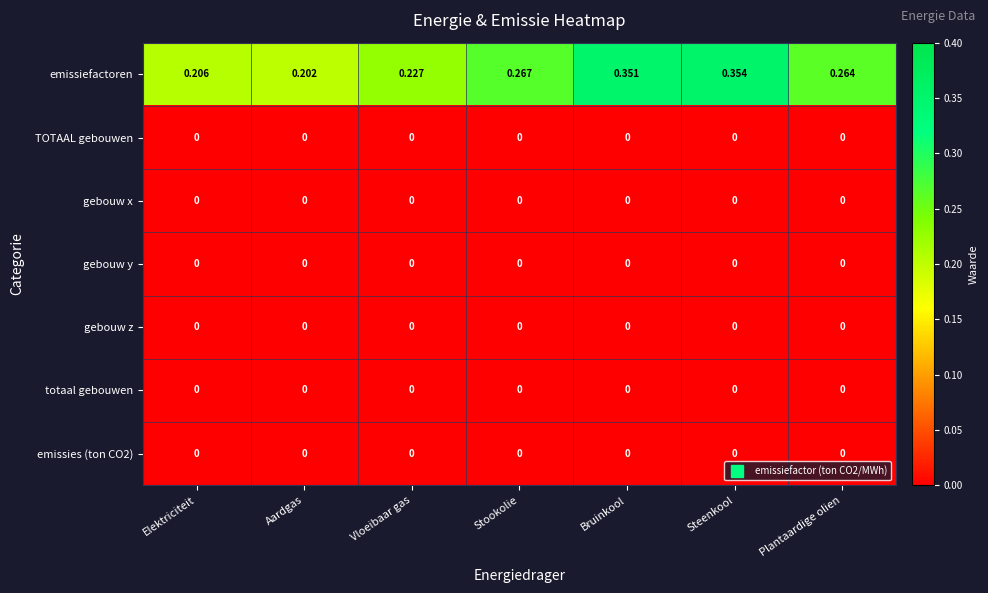

Where is emissiefactoren nearest to the value 0?

Aardgas